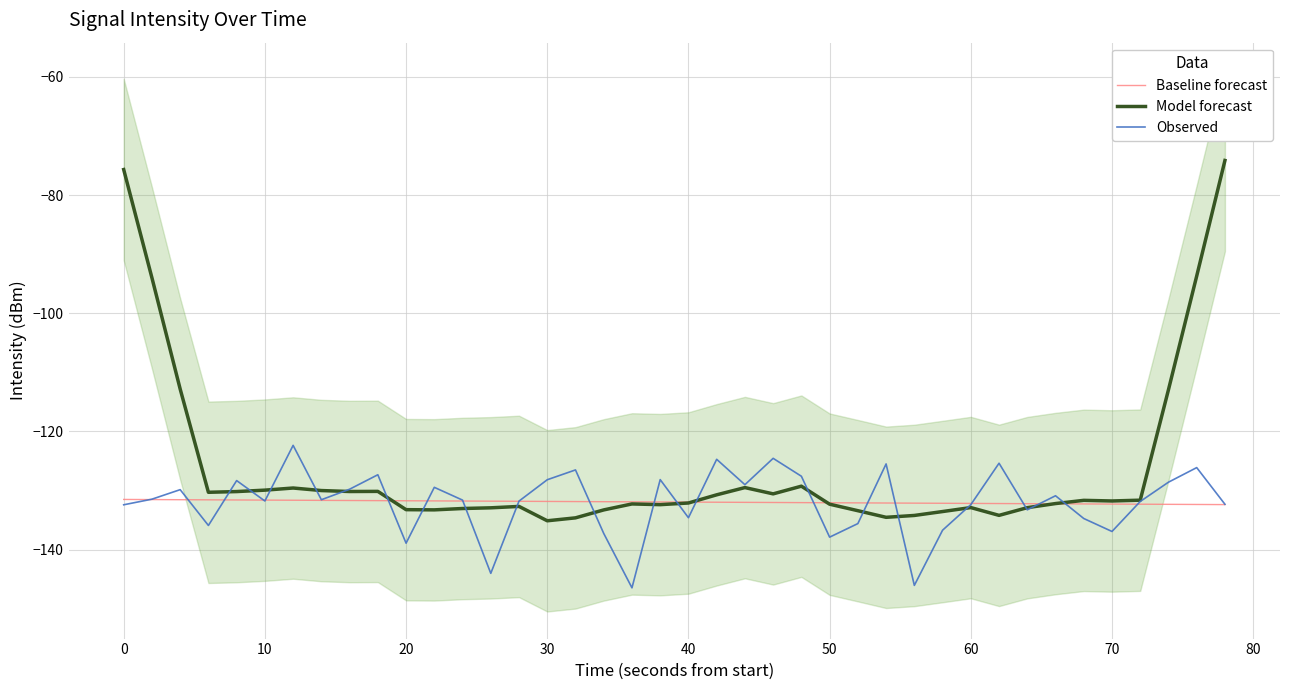

What is the maximum value for Baseline forecast?

-131.5